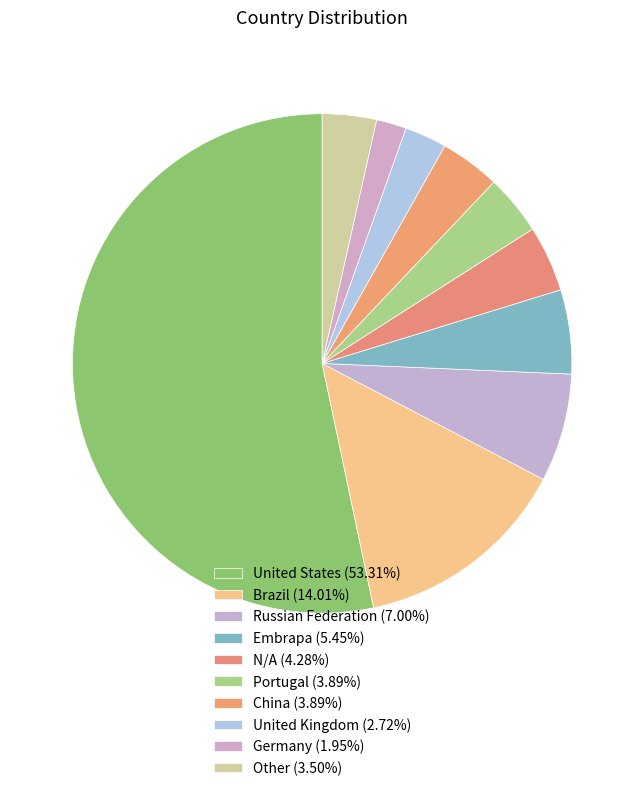

Count the number of slices in the pie.

10